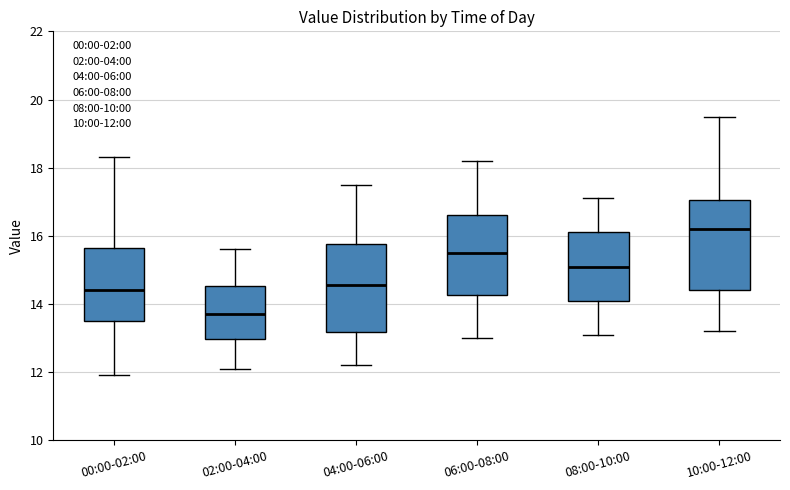

Reading left to right, read every box against the y-axis: the position of its median line, the range the box covers, and the ends of its whiskers. The values are not printed on the chart, so give them approximately, as read against the axis.

00:00-02:00: median 14.4, box 13.6 to 15.6, whiskers 12.0 to 18.4
02:00-04:00: median 13.8, box 13.0 to 14.6, whiskers 12.2 to 15.6
04:00-06:00: median 14.6, box 13.2 to 15.8, whiskers 12.2 to 17.6
06:00-08:00: median 15.6, box 14.2 to 16.6, whiskers 13.0 to 18.2
08:00-10:00: median 15.2, box 14.2 to 16.2, whiskers 13.2 to 17.2
10:00-12:00: median 16.2, box 14.4 to 17.0, whiskers 13.2 to 19.6